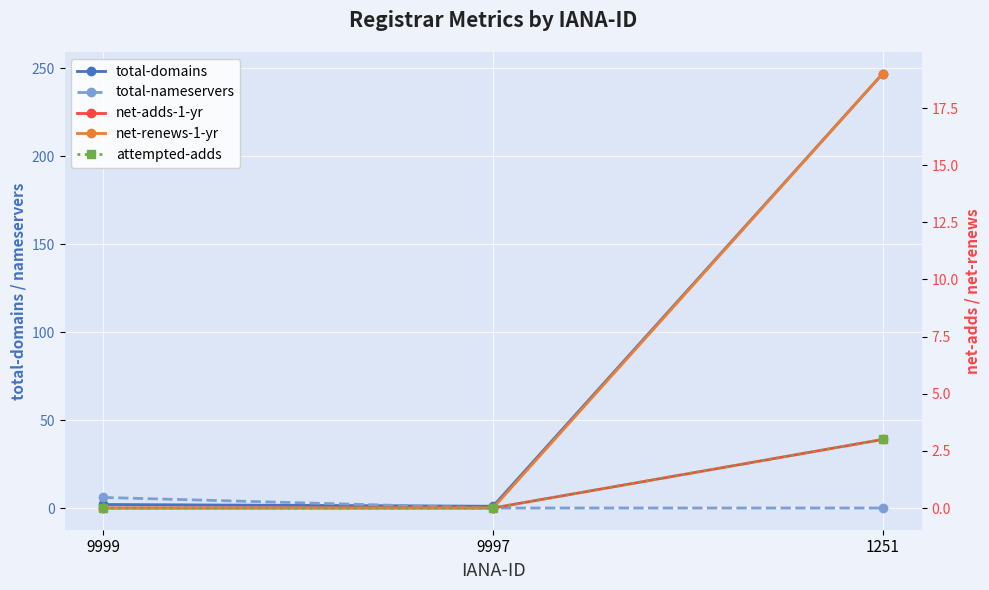

Rank the series by their maximum value, from lowest to highest.

net-adds-1-yr, attempted-adds, total-nameservers, net-renews-1-yr, total-domains